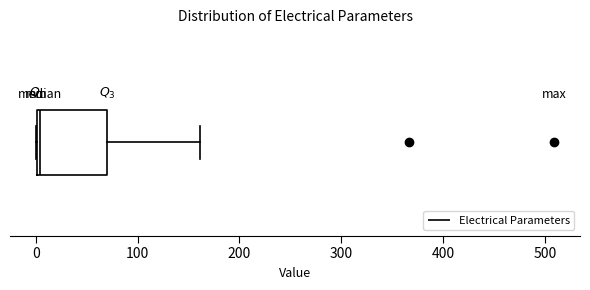

Read this box plot against the x-axis: the position of the median line, the range covered by the box, and the ends of both whiskers. The values are not printed on the chart, so give them approximately, as read against the axis.

median 0, box 0 to 70, whiskers 0 to 160